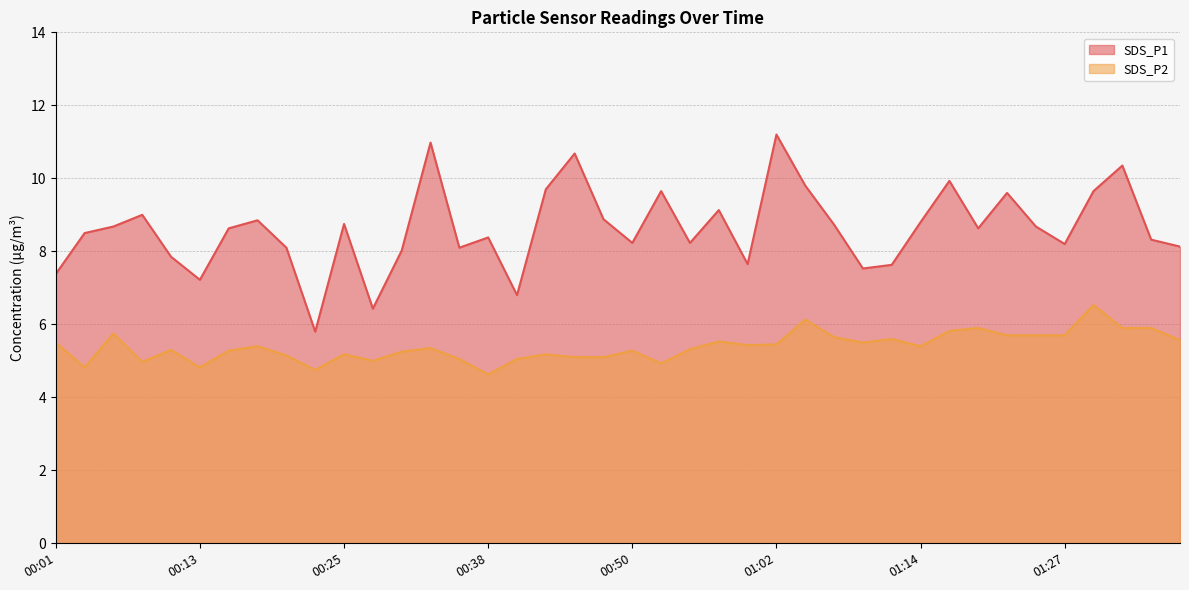

True or false: SDS_P2 and SDS_P1 intersect in this chart.

False